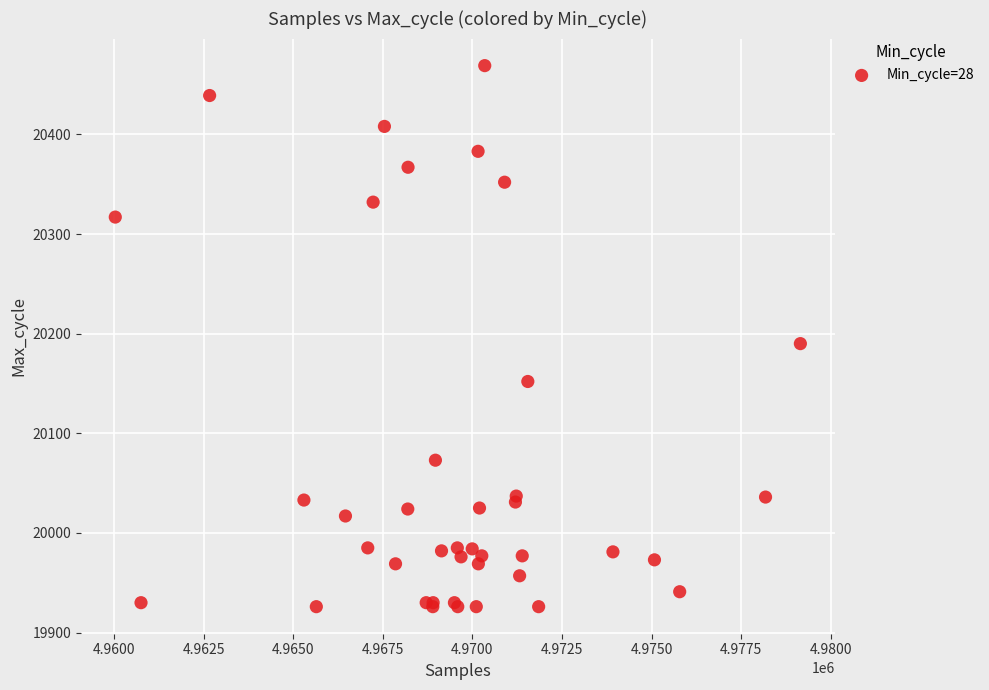

What Y value in the scatter plot is closest to 20197?

20190